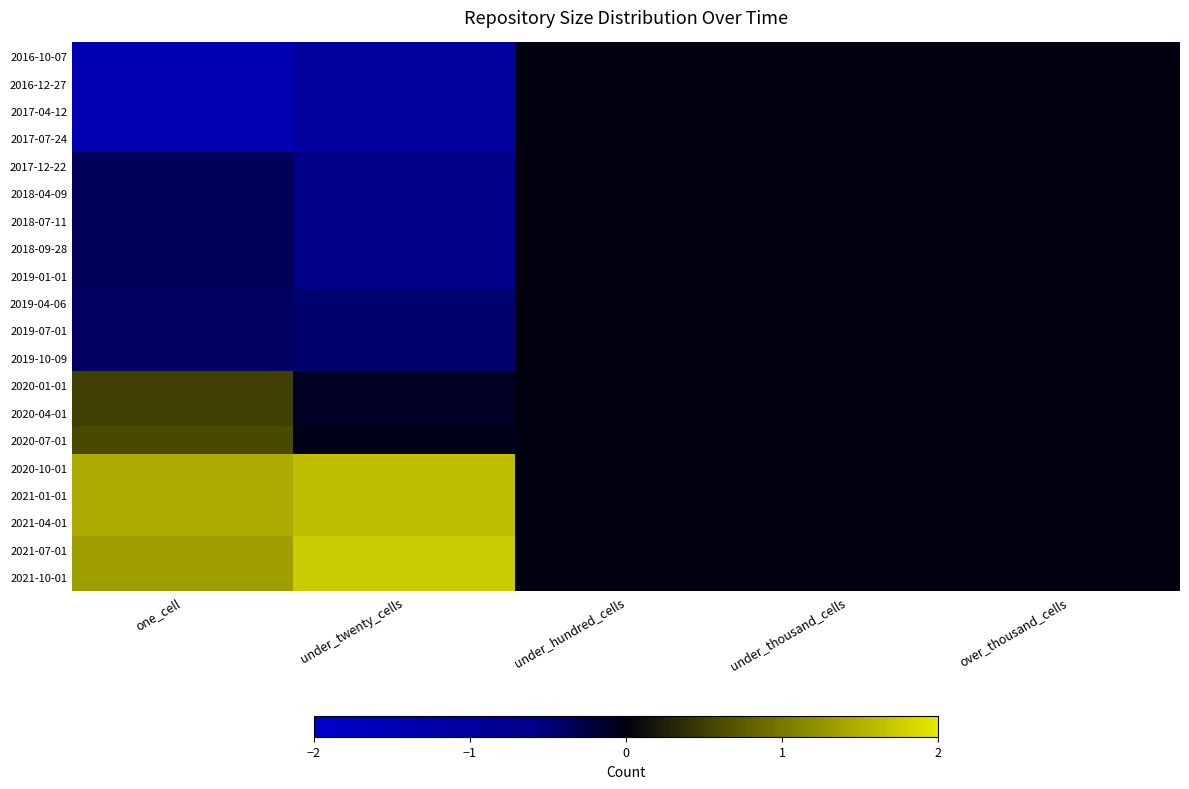

Reading left to right, transcribe all the data shown in this chart.

2016-10-07: one_cell=-1.4	under_twenty_cells=-1.0	under_hundred_cells=0.0	under_thousand_cells=0.0	over_thousand_cells=0.0
2016-12-27: one_cell=-1.4	under_twenty_cells=-1.0	under_hundred_cells=0.0	under_thousand_cells=0.0	over_thousand_cells=0.0
2017-04-12: one_cell=-1.4	under_twenty_cells=-1.0	under_hundred_cells=0.0	under_thousand_cells=0.0	over_thousand_cells=0.0
2017-07-24: one_cell=-1.4	under_twenty_cells=-1.0	under_hundred_cells=0.0	under_thousand_cells=0.0	over_thousand_cells=0.0
2017-12-22: one_cell=-0.4	under_twenty_cells=-0.6	under_hundred_cells=0.0	under_thousand_cells=0.0	over_thousand_cells=0.0
2018-04-09: one_cell=-0.4	under_twenty_cells=-0.6	under_hundred_cells=0.0	under_thousand_cells=0.0	over_thousand_cells=0.0
2018-07-11: one_cell=-0.4	under_twenty_cells=-0.6	under_hundred_cells=0.0	under_thousand_cells=0.0	over_thousand_cells=0.0
2018-09-28: one_cell=-0.4	under_twenty_cells=-0.6	under_hundred_cells=0.0	under_thousand_cells=0.0	over_thousand_cells=0.0
2019-01-01: one_cell=-0.4	under_twenty_cells=-0.6	under_hundred_cells=0.0	under_thousand_cells=0.0	over_thousand_cells=0.0
2019-04-06: one_cell=-0.4	under_twenty_cells=-0.5	under_hundred_cells=0.0	under_thousand_cells=0.0	over_thousand_cells=0.0
2019-07-01: one_cell=-0.4	under_twenty_cells=-0.5	under_hundred_cells=0.0	under_thousand_cells=0.0	over_thousand_cells=0.0
2019-10-09: one_cell=-0.4	under_twenty_cells=-0.5	under_hundred_cells=0.0	under_thousand_cells=0.0	over_thousand_cells=0.0
2020-01-01: one_cell=0.5	under_twenty_cells=-0.1	under_hundred_cells=0.0	under_thousand_cells=0.0	over_thousand_cells=0.0
2020-04-01: one_cell=0.5	under_twenty_cells=-0.1	under_hundred_cells=0.0	under_thousand_cells=0.0	over_thousand_cells=0.0
2020-07-01: one_cell=0.6	under_twenty_cells=-0.1	under_hundred_cells=0.0	under_thousand_cells=0.0	over_thousand_cells=0.0
2020-10-01: one_cell=1.5	under_twenty_cells=1.6	under_hundred_cells=0.0	under_thousand_cells=0.0	over_thousand_cells=0.0
2021-01-01: one_cell=1.5	under_twenty_cells=1.6	under_hundred_cells=0.0	under_thousand_cells=0.0	over_thousand_cells=0.0
2021-04-01: one_cell=1.5	under_twenty_cells=1.6	under_hundred_cells=0.0	under_thousand_cells=0.0	over_thousand_cells=0.0
2021-07-01: one_cell=1.3	under_twenty_cells=1.7	under_hundred_cells=0.0	under_thousand_cells=0.0	over_thousand_cells=0.0
2021-10-01: one_cell=1.3	under_twenty_cells=1.7	under_hundred_cells=0.0	under_thousand_cells=0.0	over_thousand_cells=0.0